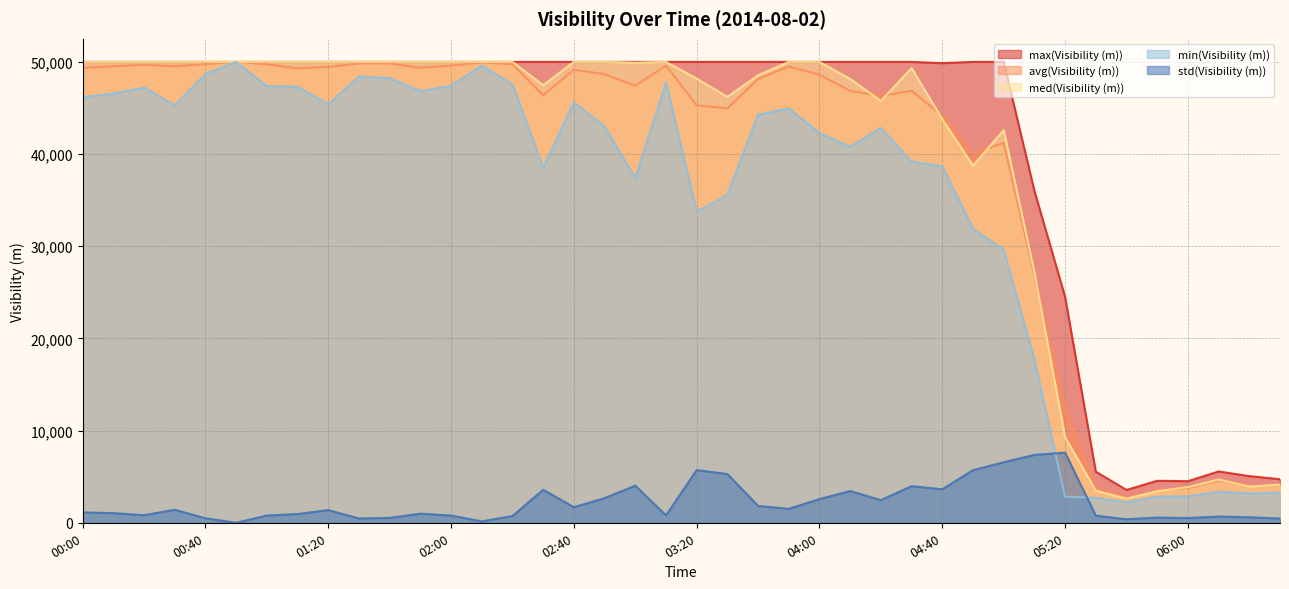

What is the label of the 34th point from the left?

05:30